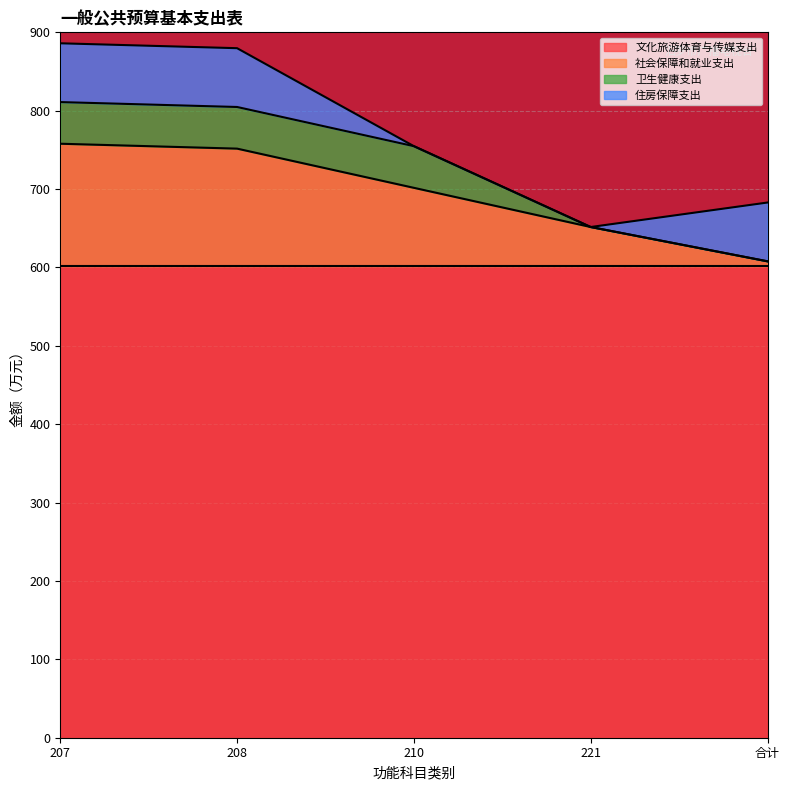

Which category has the lowest value across all series?

221